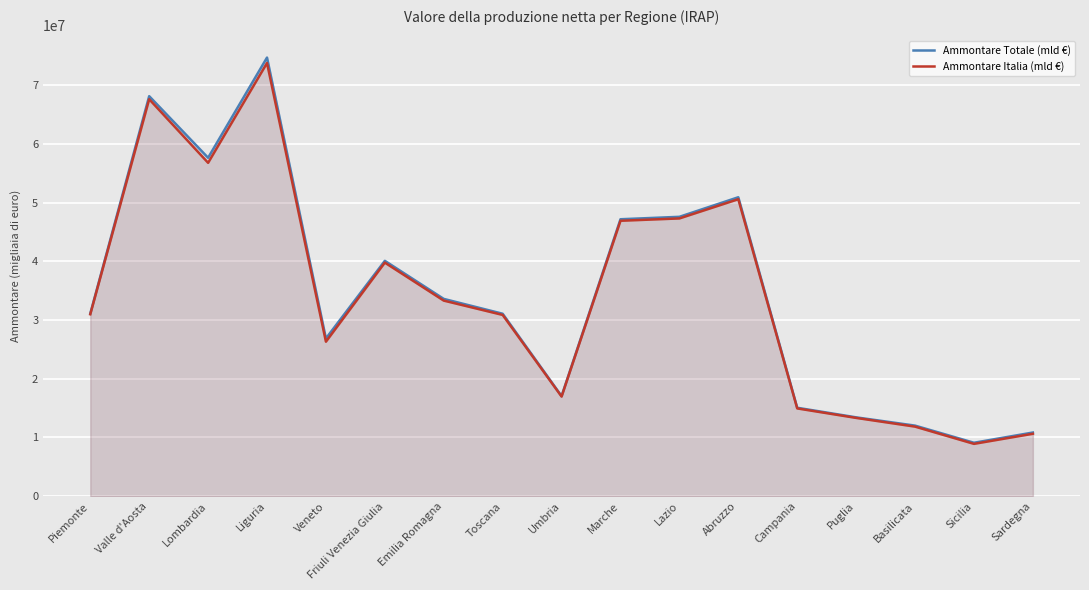

How many lines are shown in the chart?

2